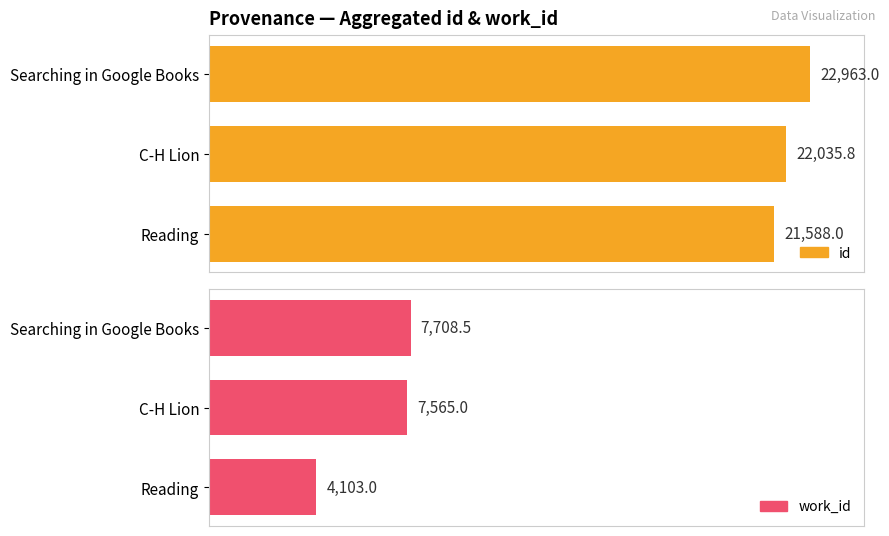

What are all the series names shown in the legend?

id, work_id